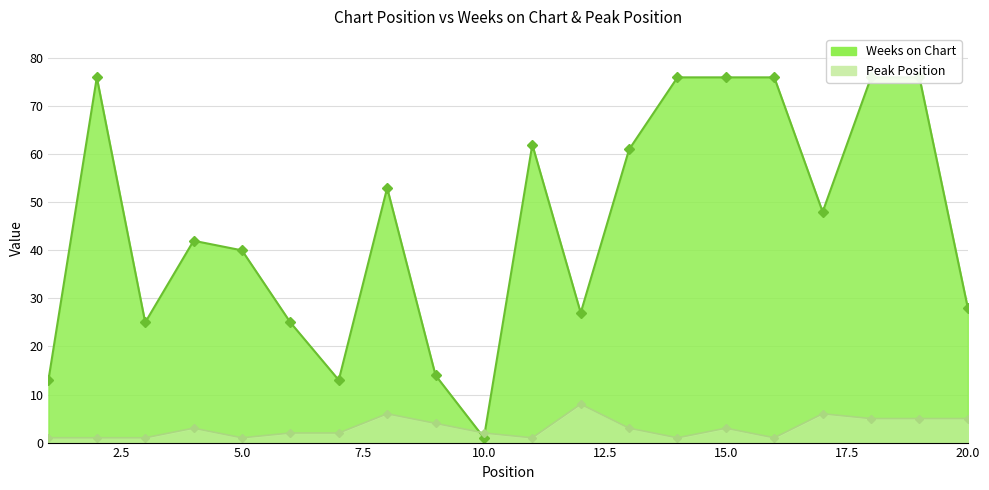

What is the difference between the maximum and minimum values in the Peak Position series?

7